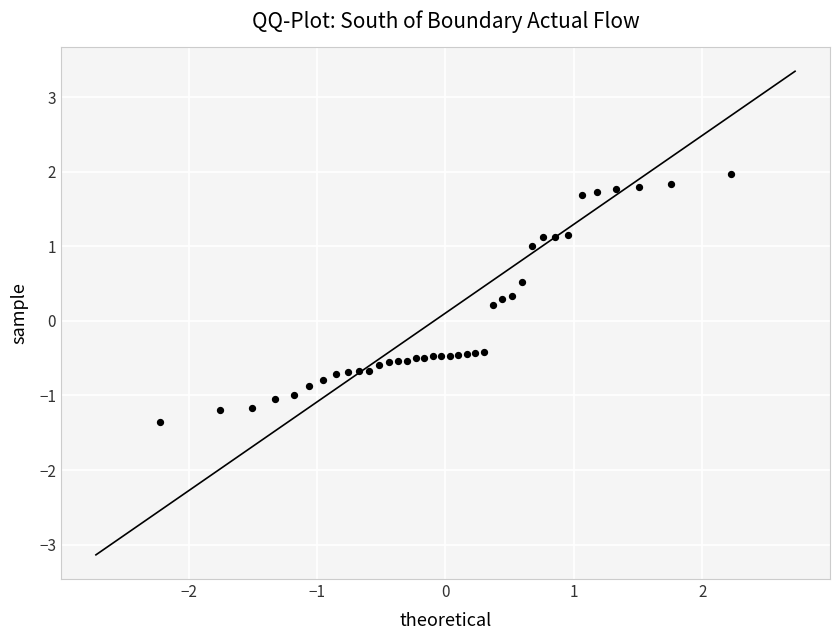

What is the range of X values (max minus min)?

4.4